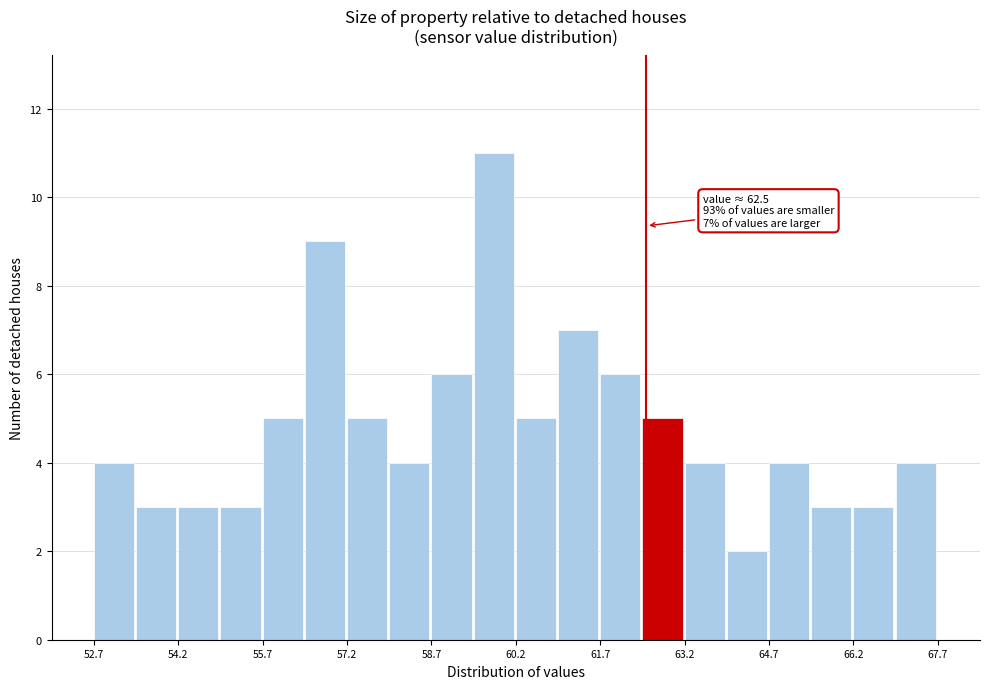

Around what value on the x-axis is the tallest bar? Give the approximate position of its centre, as read against the axis.

59.8